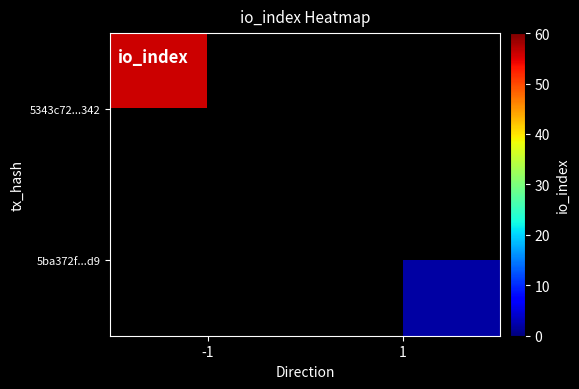

How many series are shown in this chart?

2